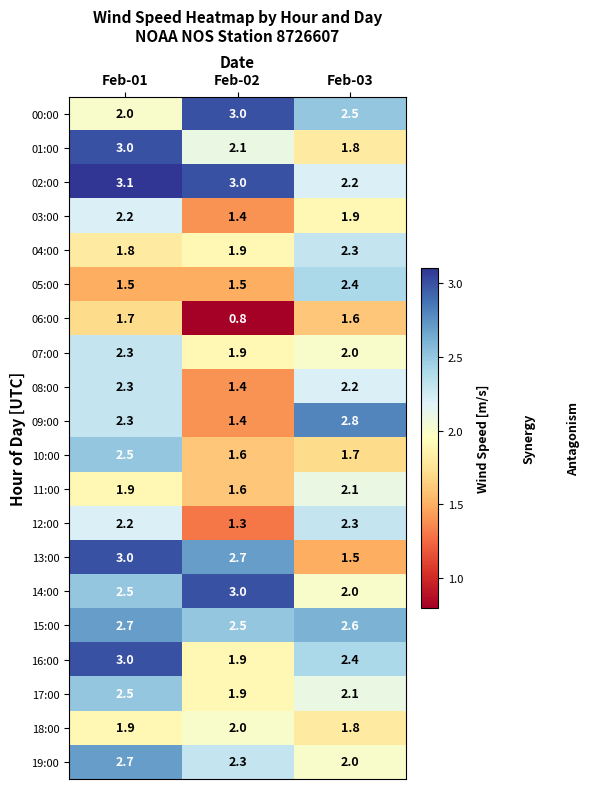

What is the difference between the highest and lowest values at Feb-03?

1.3